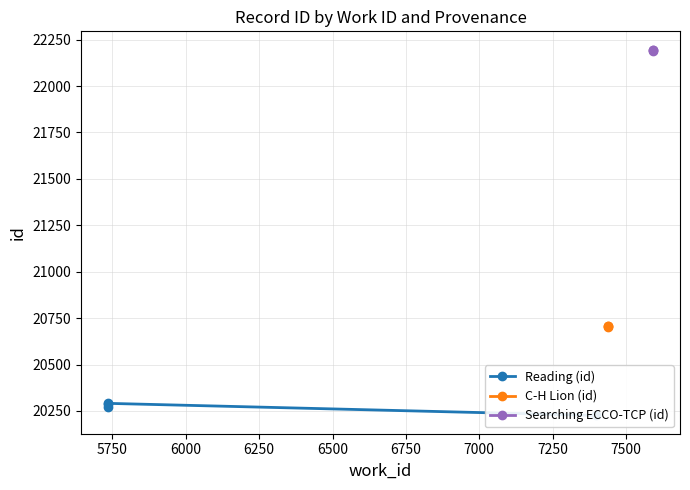

How many data points in C-H Lion (id) are less than 20705?

1